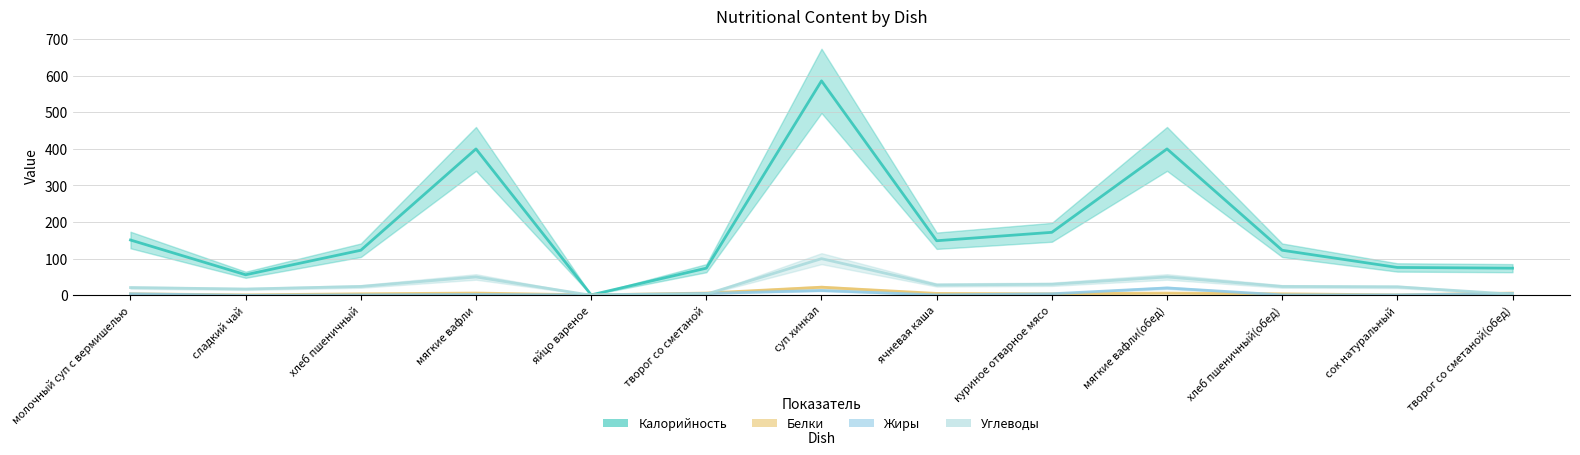

The value of Белки at хлеб пшеничный is 1. True or false?

False